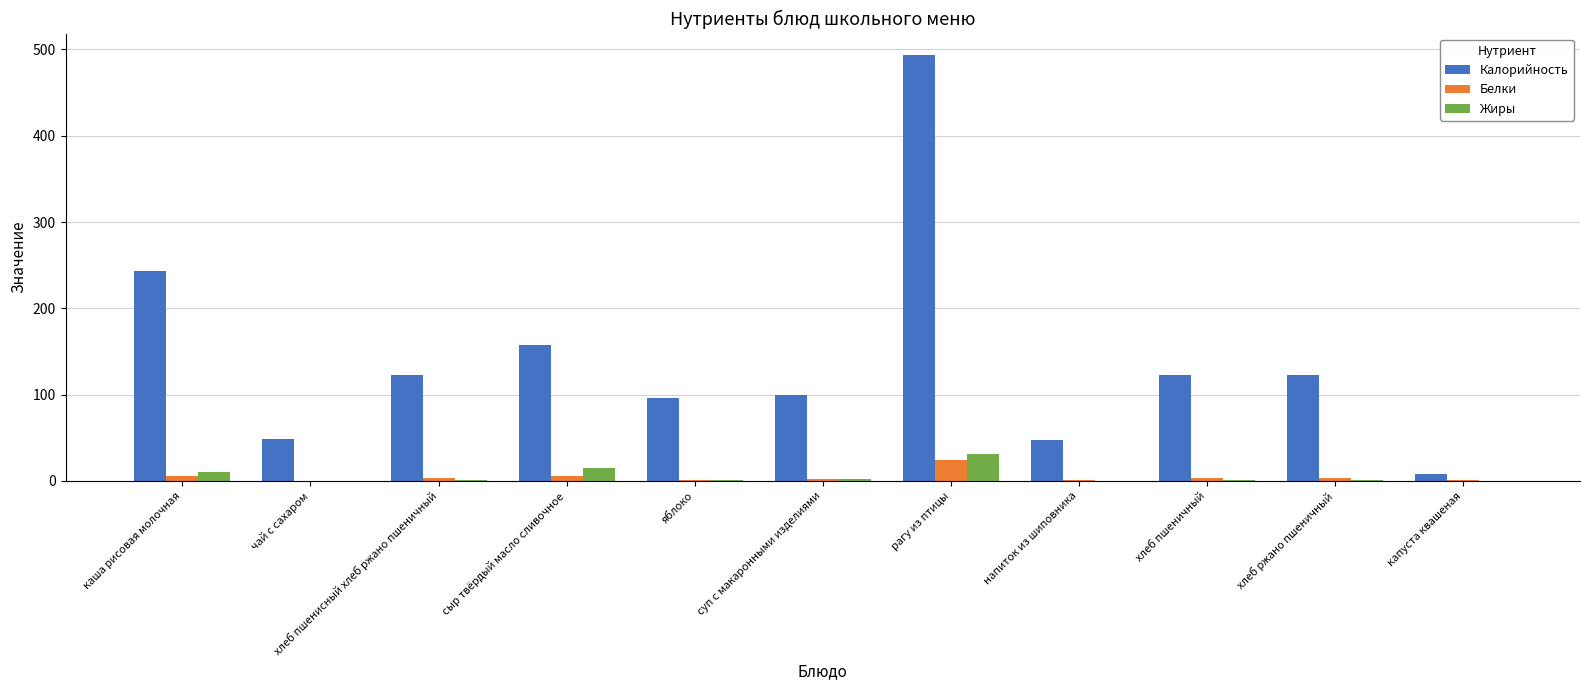

Which series has the largest range (max minus min)?

Калорийность